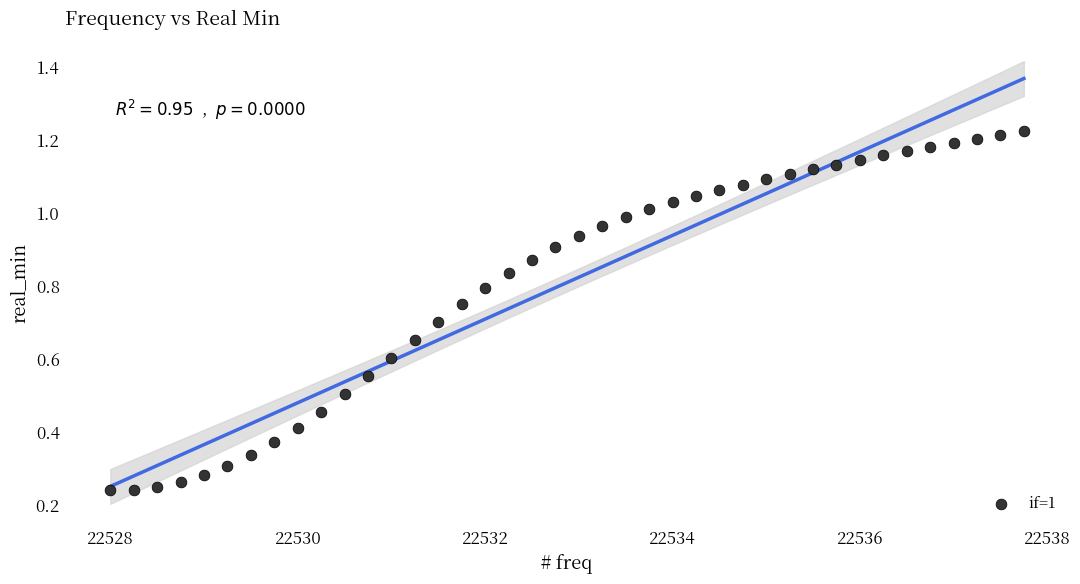

What is the range of X values (max minus min)?

9.8